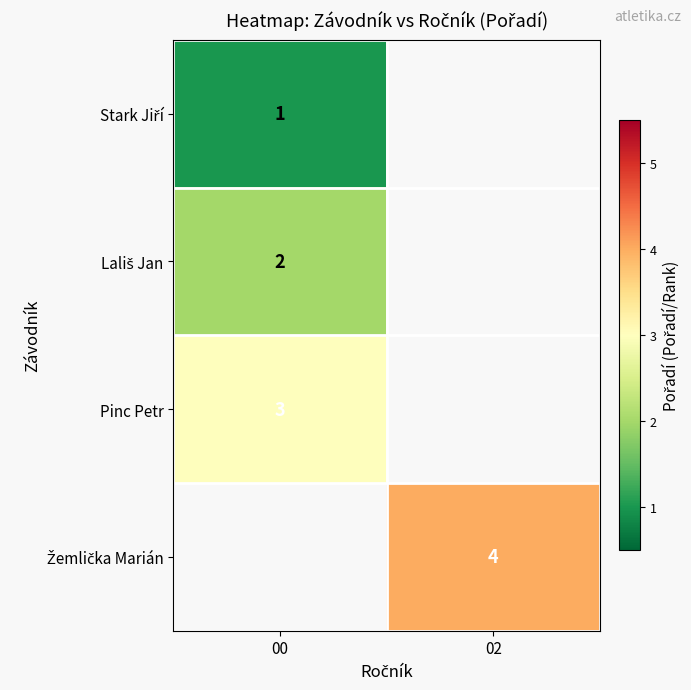

Which has a higher value, 00 or 02?

02